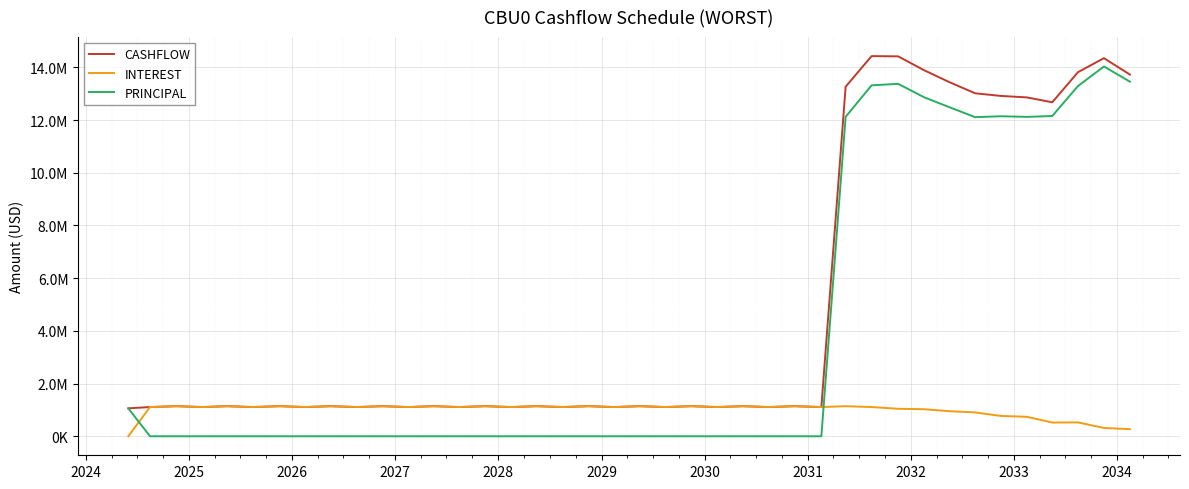

True or false: PRINCIPAL has more than 0 points higher than both neighbors.

True